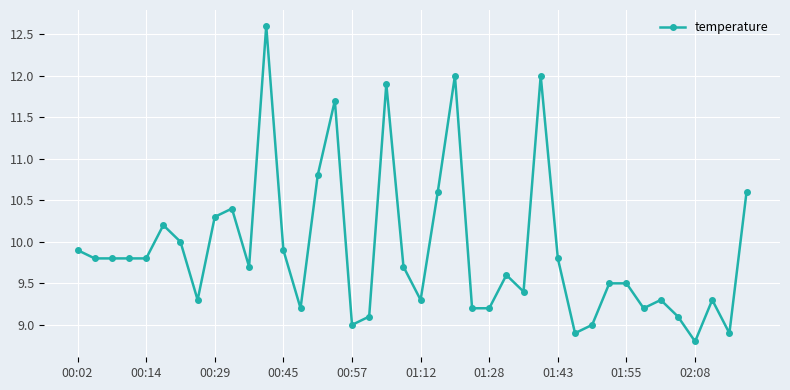

True or false: the data has more than 2 interior local peaks.

True